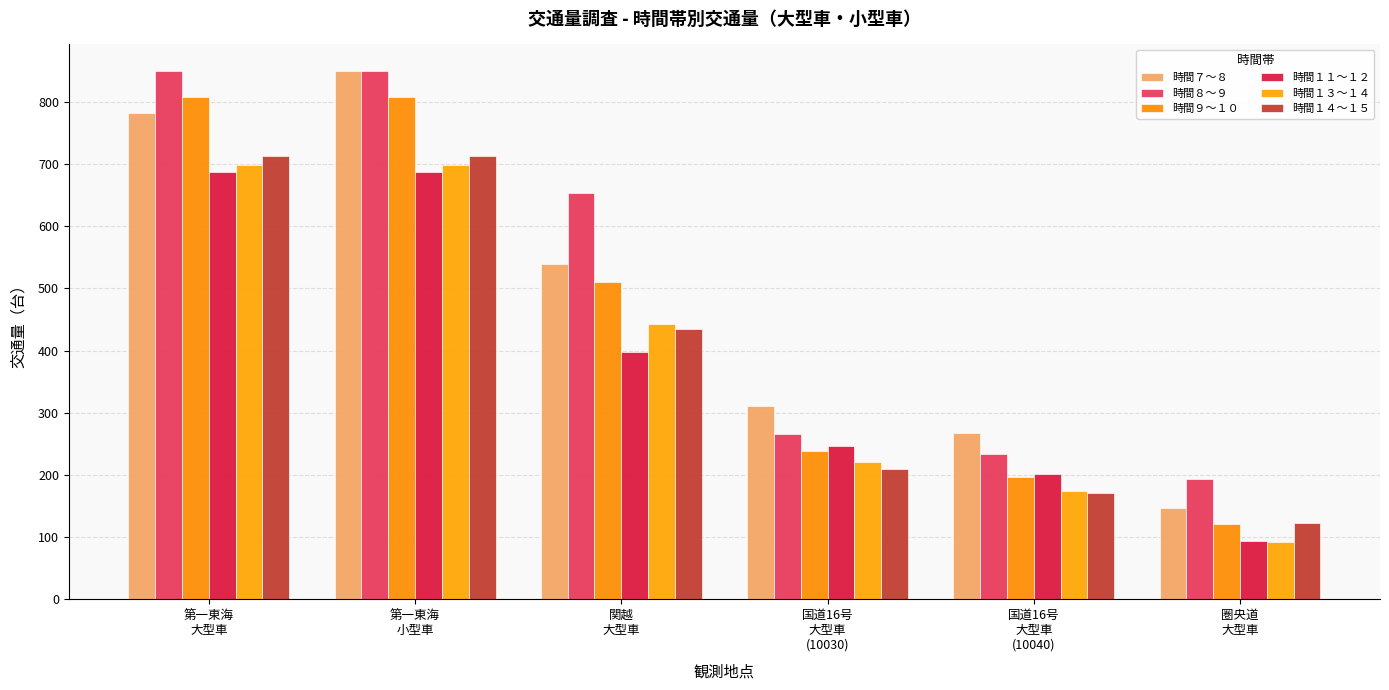

What is the maximum value shown in the chart?

850